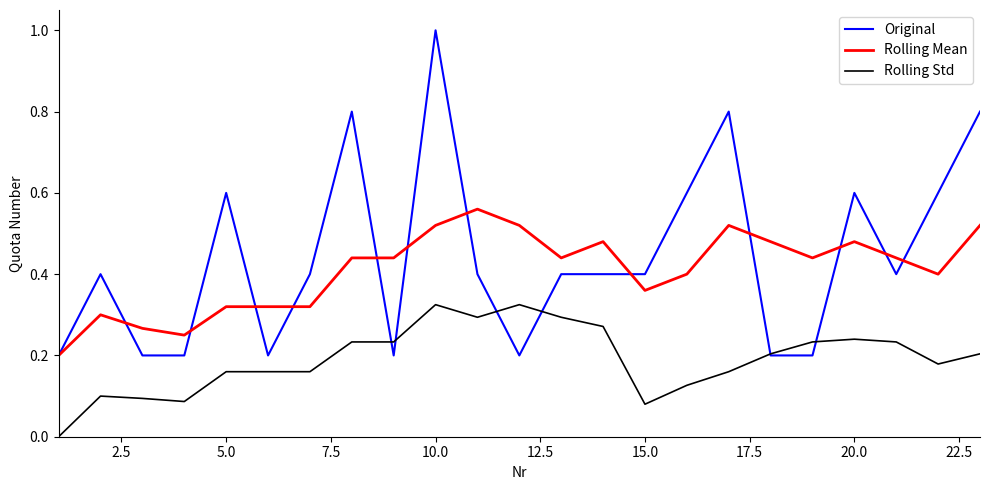

Count the Original values in the range 0 to 1.

23